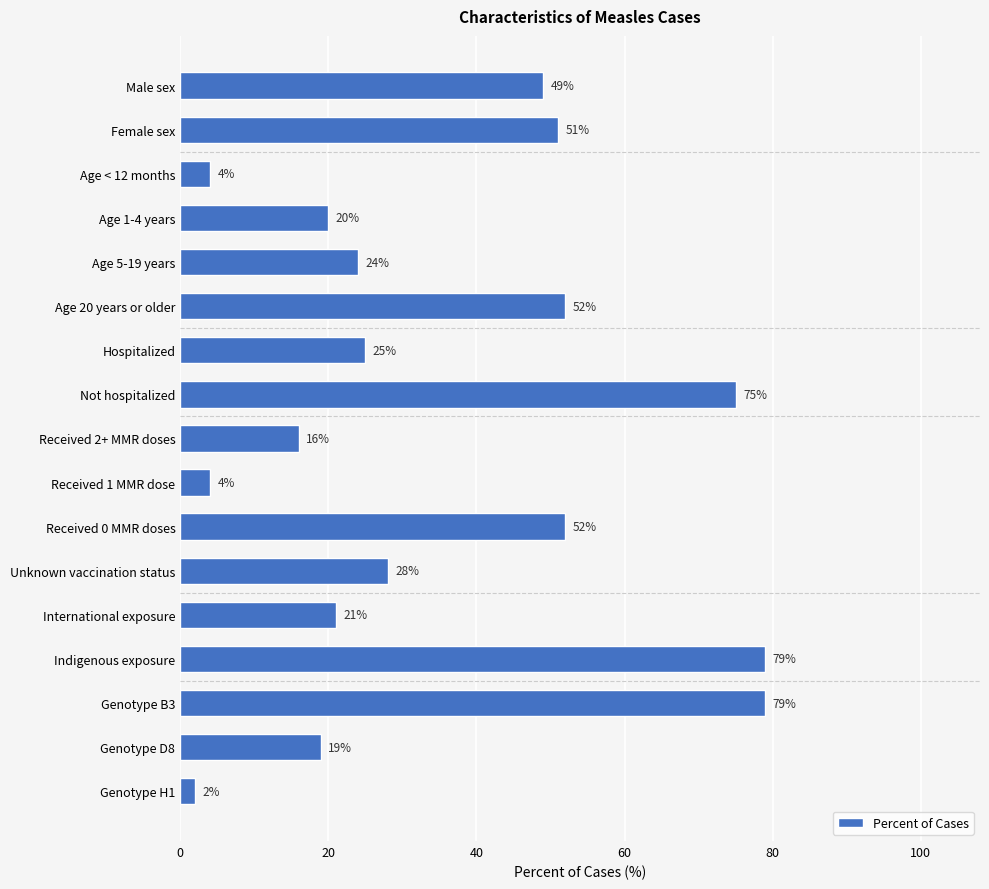

Which category has the lowest value across all series?

Genotype H1